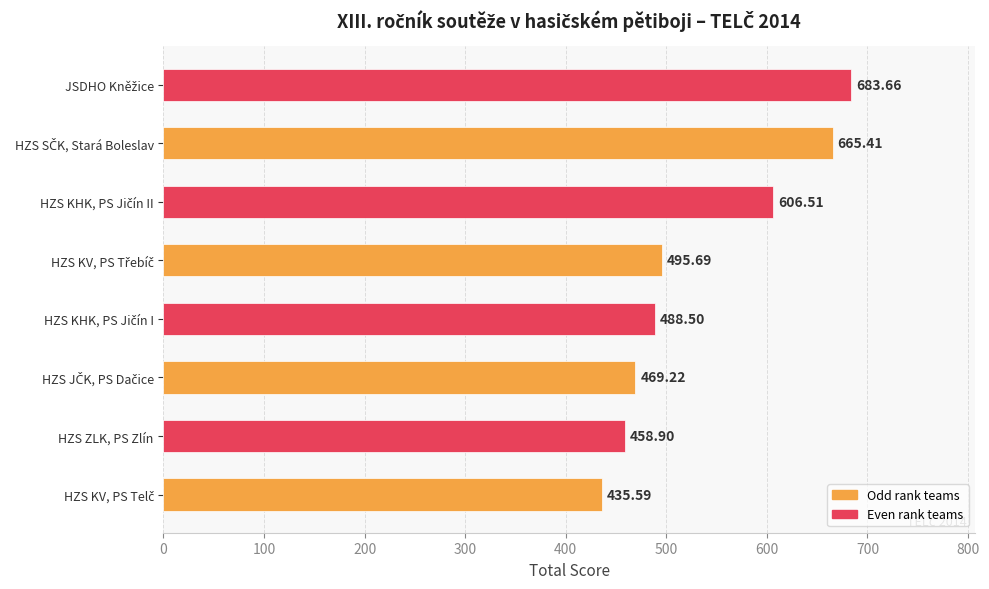

What is the difference between the maximum and minimum values?

248.1